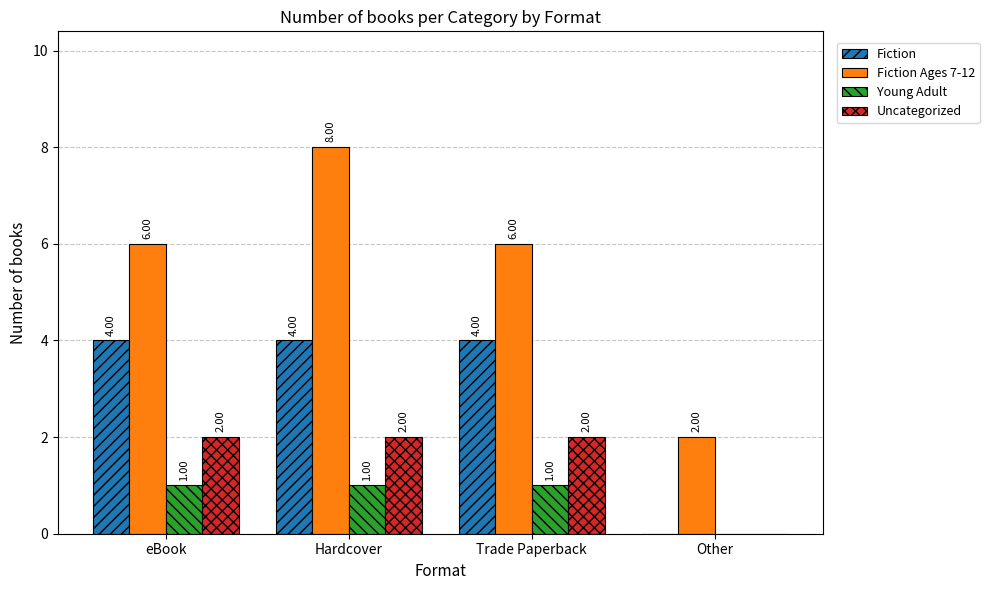

At which label does Fiction Ages 7-12 reach its peak?

Hardcover